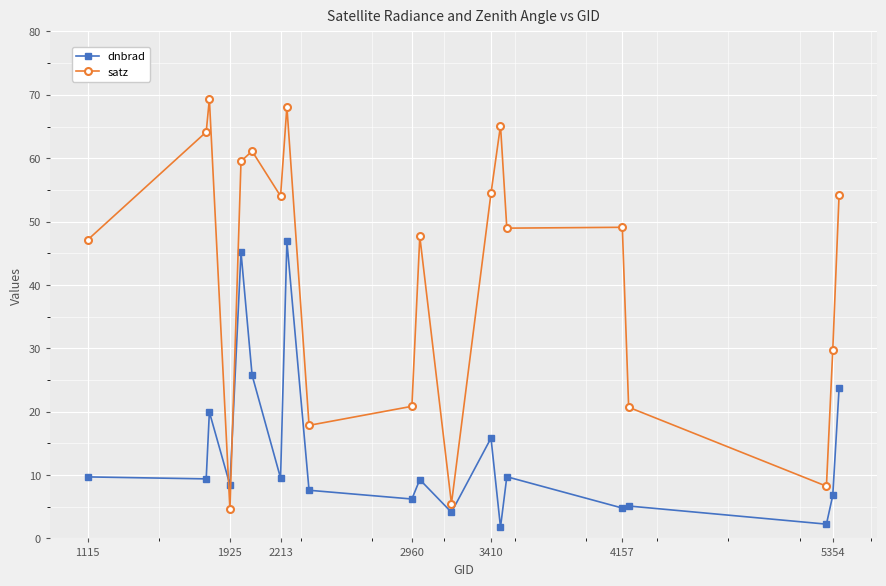

What is the lowest value of the dnbrad series?

1.8